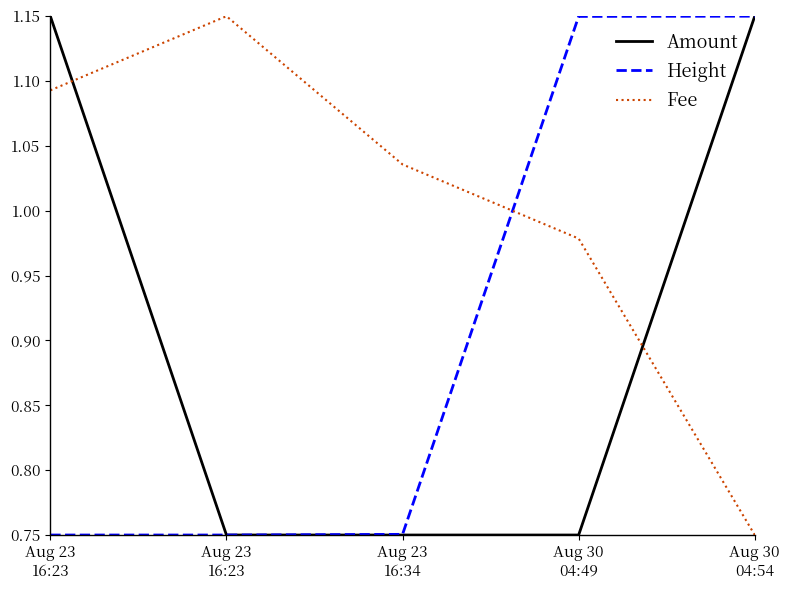

Does the chart display data point markers on the line(s)?

No